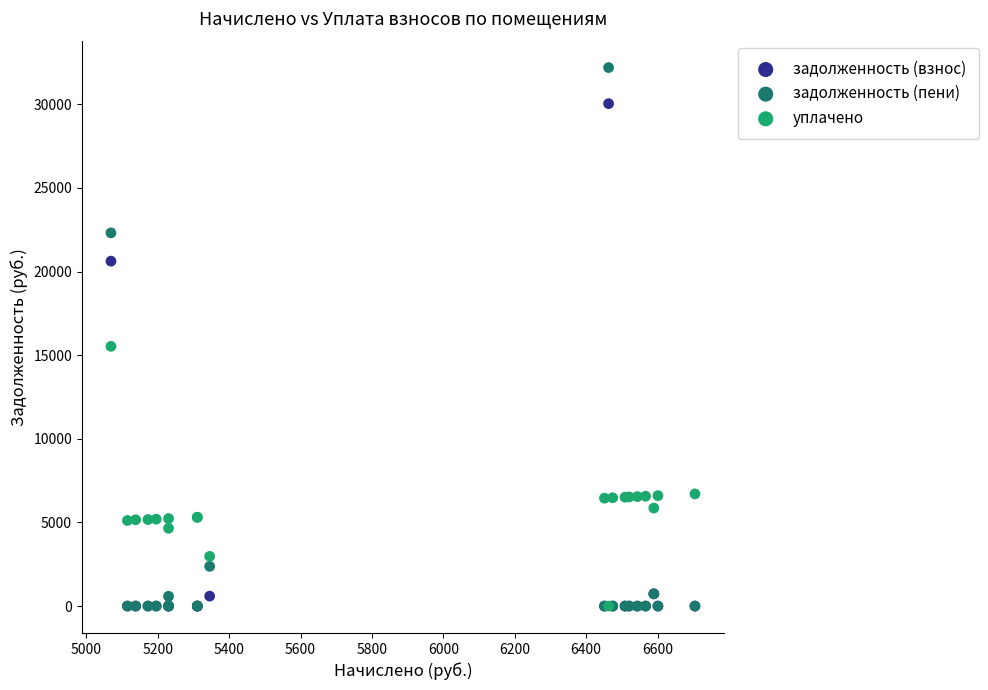

Which series contains the highest Y value?

задолженность (пени)